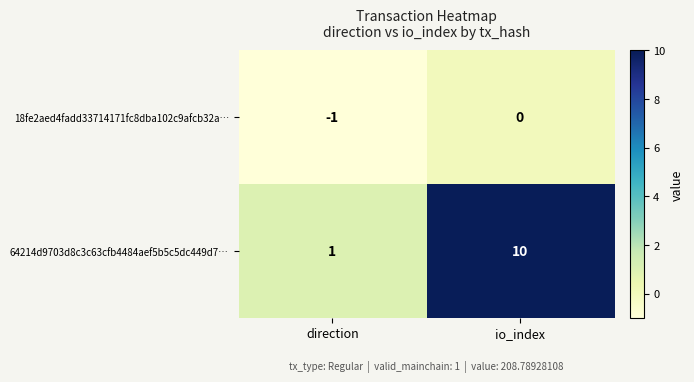

Rank the series by their average value, from lowest to highest.

18fe2aed4fadd33714171fc8dba102c9afcb32a…, 64214d9703d8c3c63cfb4484aef5b5c5dc449d7…